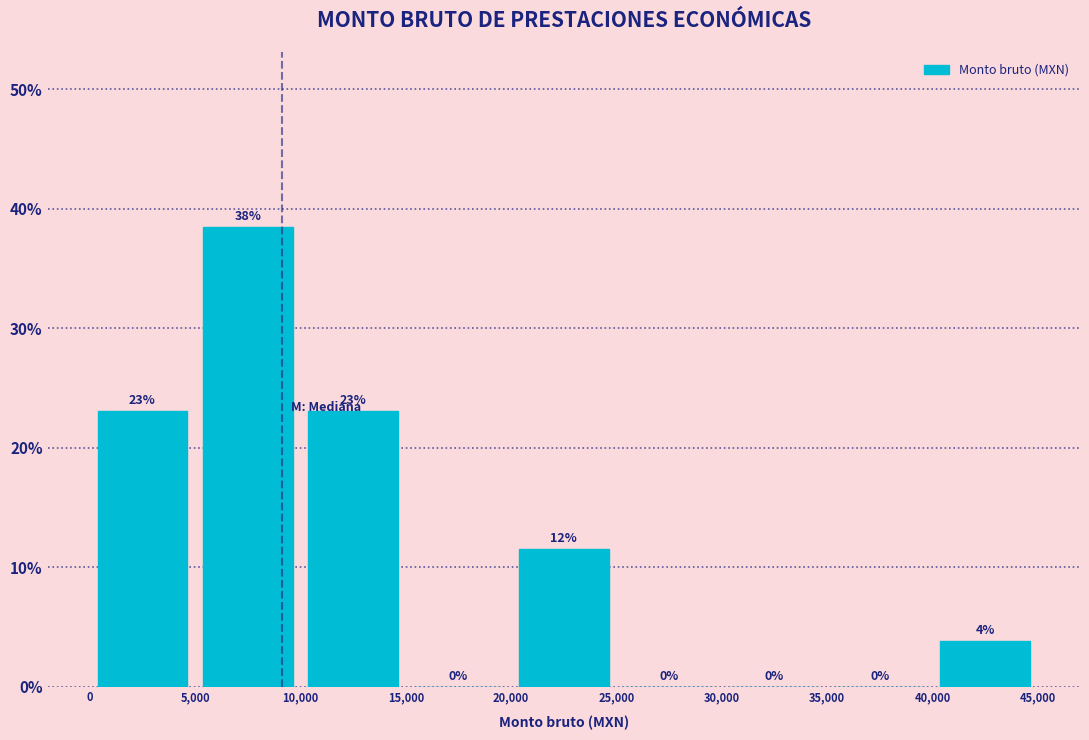

Which range on the x-axis has the tallest bar?

5,000 to 10,000